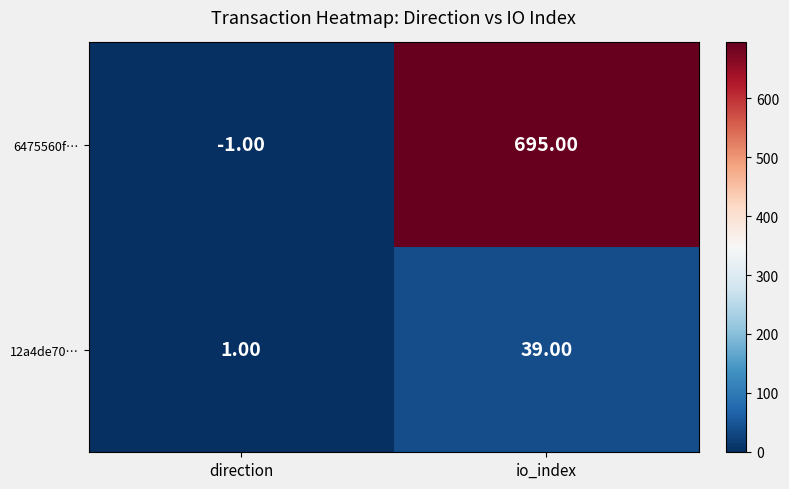

Rank the series by their average value, from lowest to highest.

12a4de70…, 6475560f…